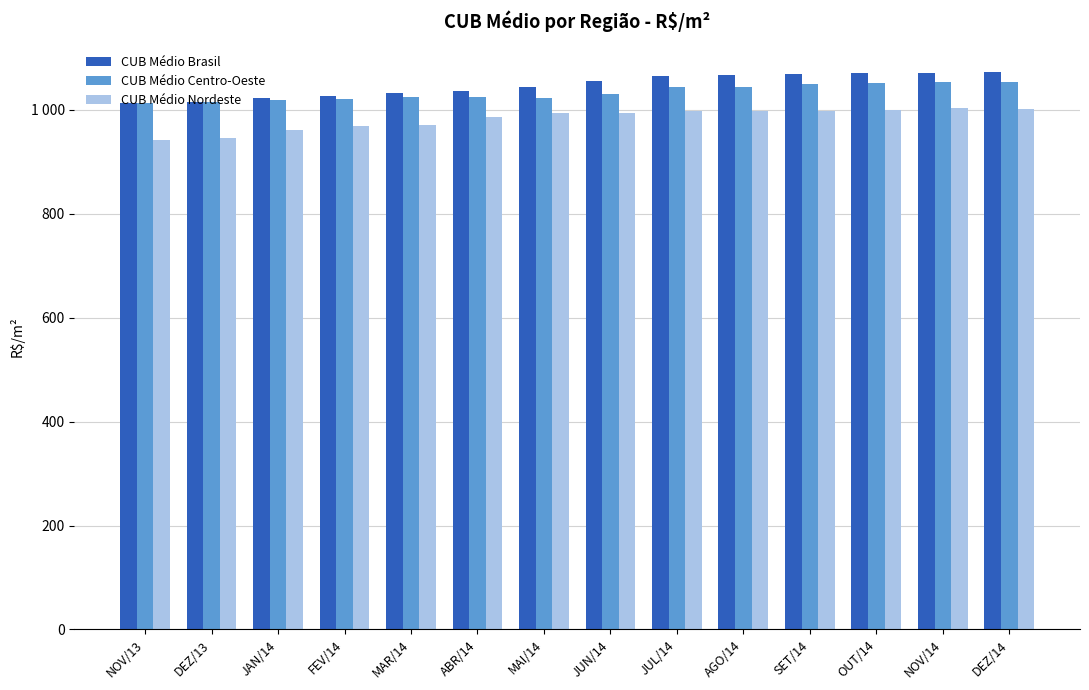

What is the sum of the CUB Médio Brasil values at OUT/14 and SET/14?

2139.6